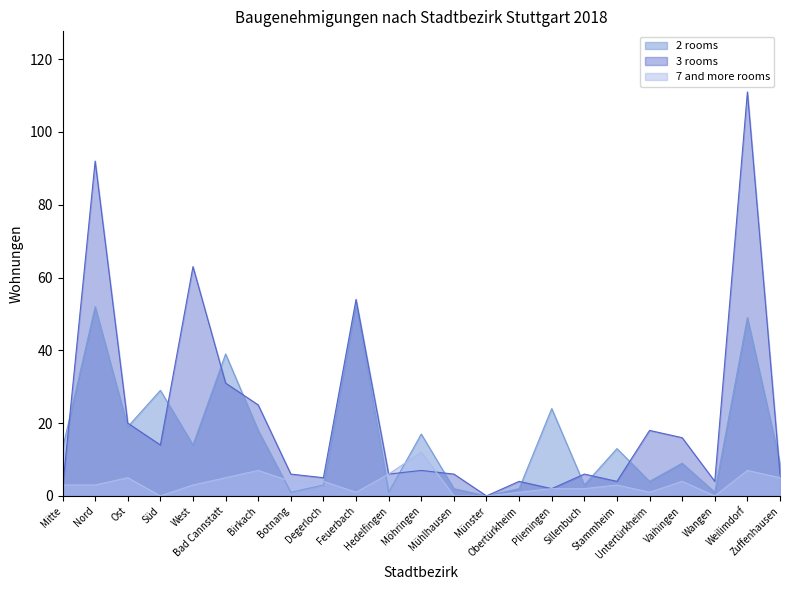

In 3 rooms, how many points are higher than both neighbors (excluding endpoints)?

8